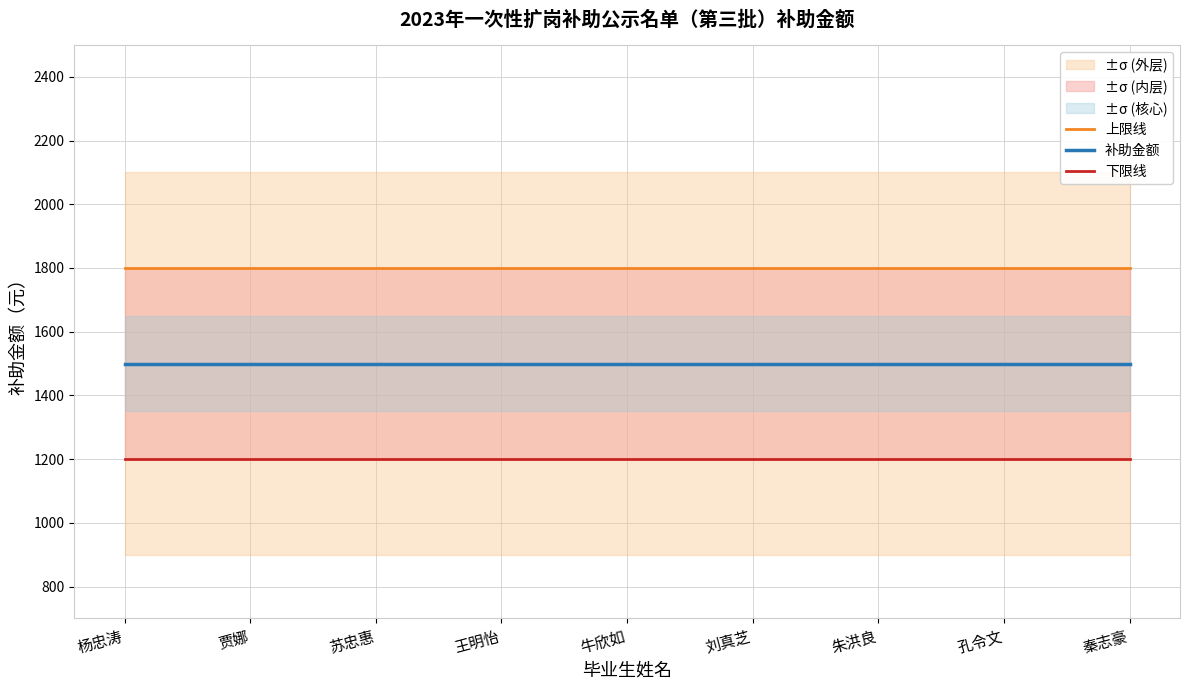

Reading right to left, transcribe all the data shown in this chart.

上限线: 秦志豪=1800	孔令文=1800	朱洪良=1800	刘真芝=1800	牛欣如=1800	王明怡=1800	苏忠惠=1800	贾娜=1800	杨忠涛=1800
补助金额: 秦志豪=1500	孔令文=1500	朱洪良=1500	刘真芝=1500	牛欣如=1500	王明怡=1500	苏忠惠=1500	贾娜=1500	杨忠涛=1500
下限线: 秦志豪=1200	孔令文=1200	朱洪良=1200	刘真芝=1200	牛欣如=1200	王明怡=1200	苏忠惠=1200	贾娜=1200	杨忠涛=1200